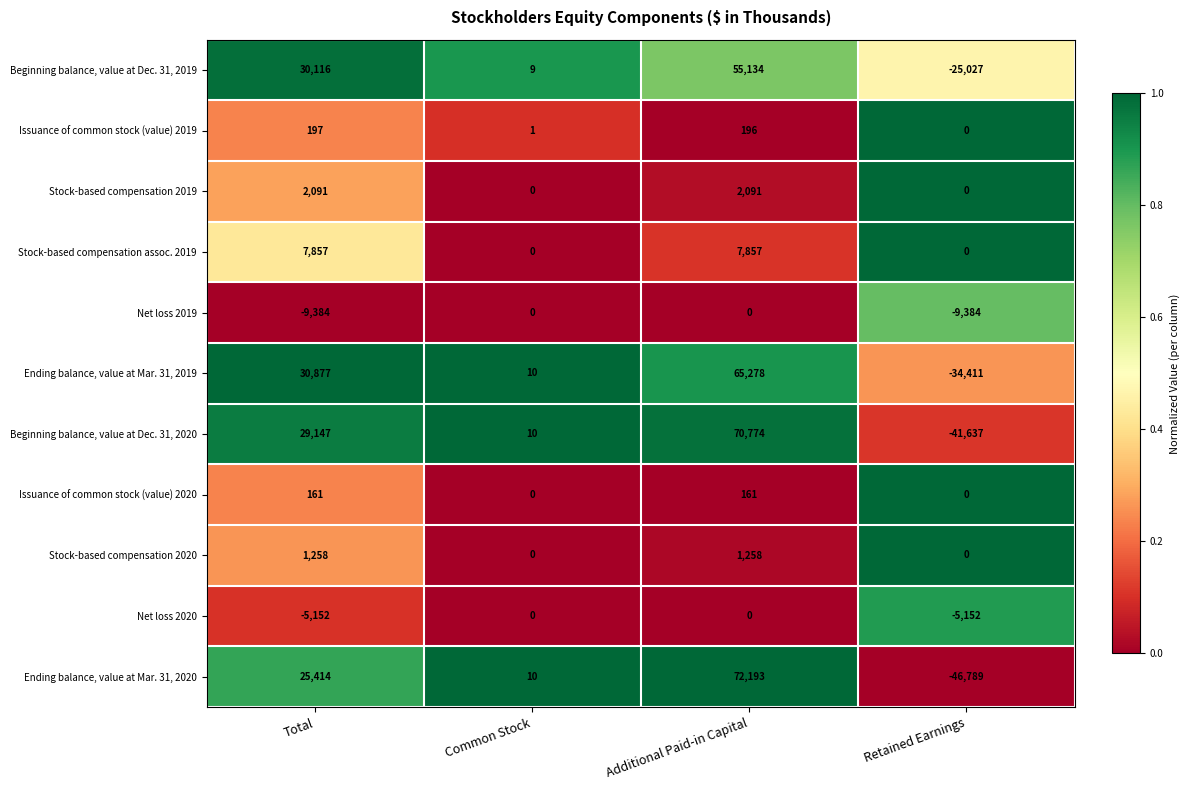

Which series changed the most between Common Stock and Retained Earnings?

Ending balance, value at Mar. 31, 2020